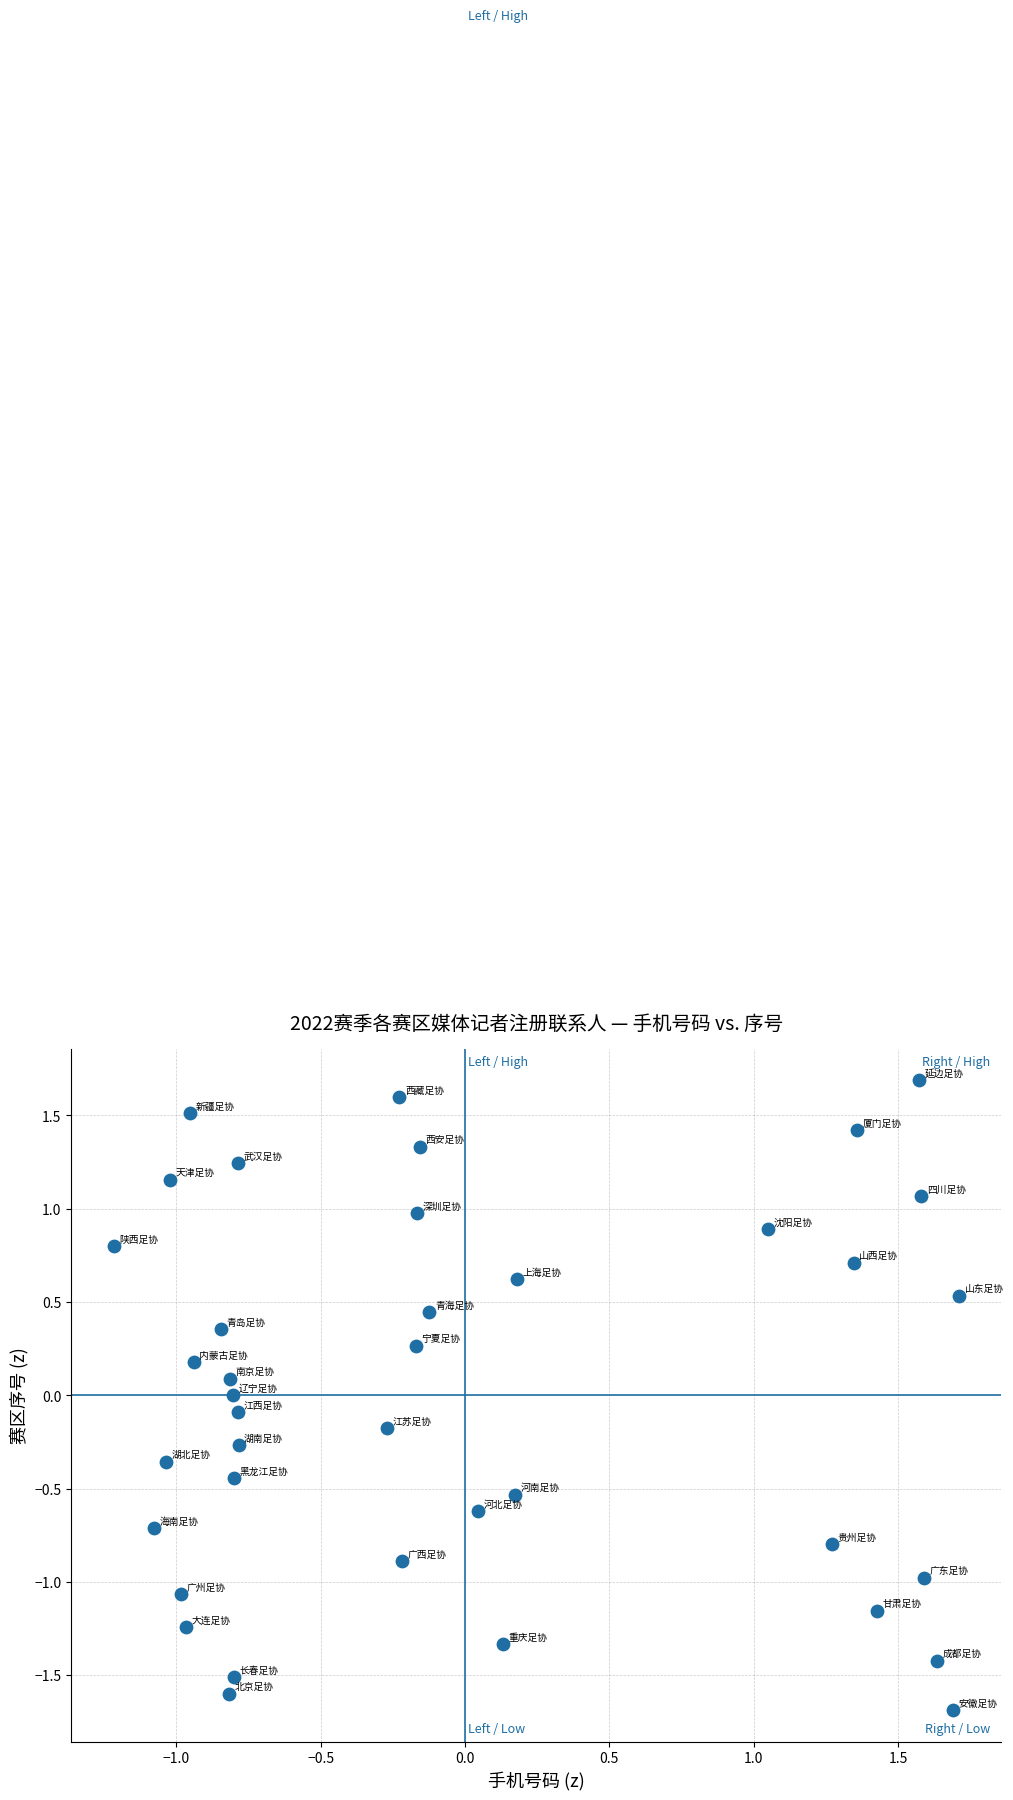

What is the range of X values (max minus min)?

2.9